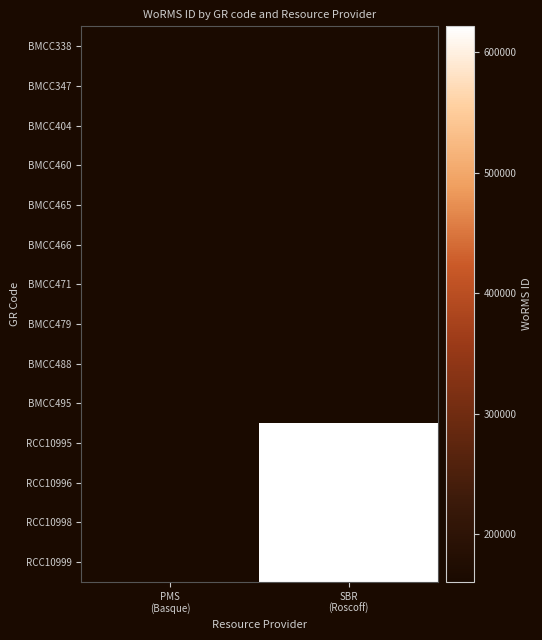

True or false: BMCC466 has a value of 68984.7 at PMS (Basque).

False